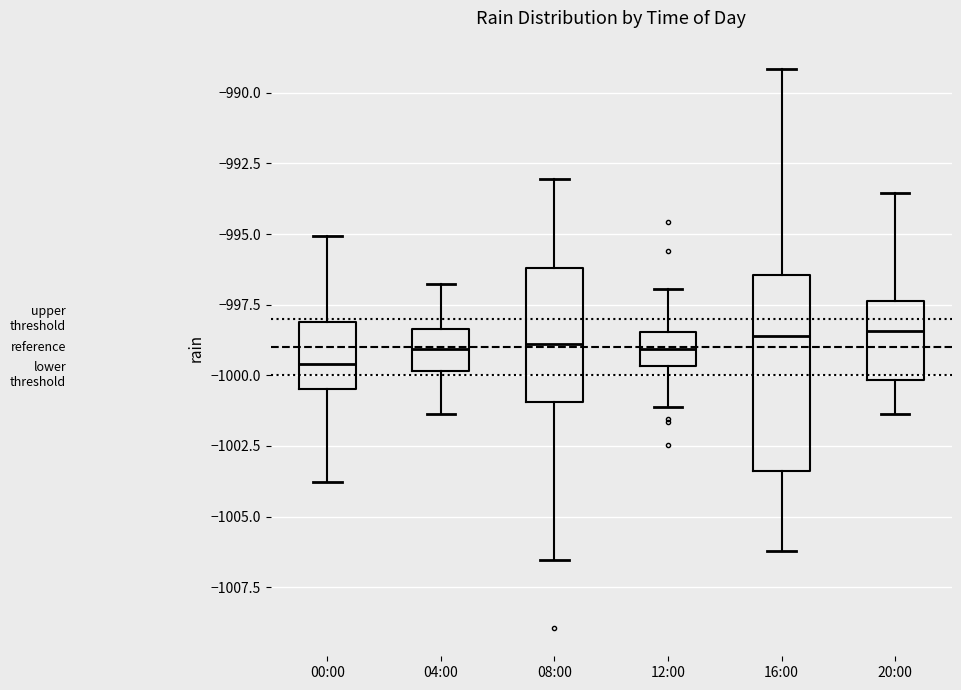

Which box has the lowest median line?

00:00